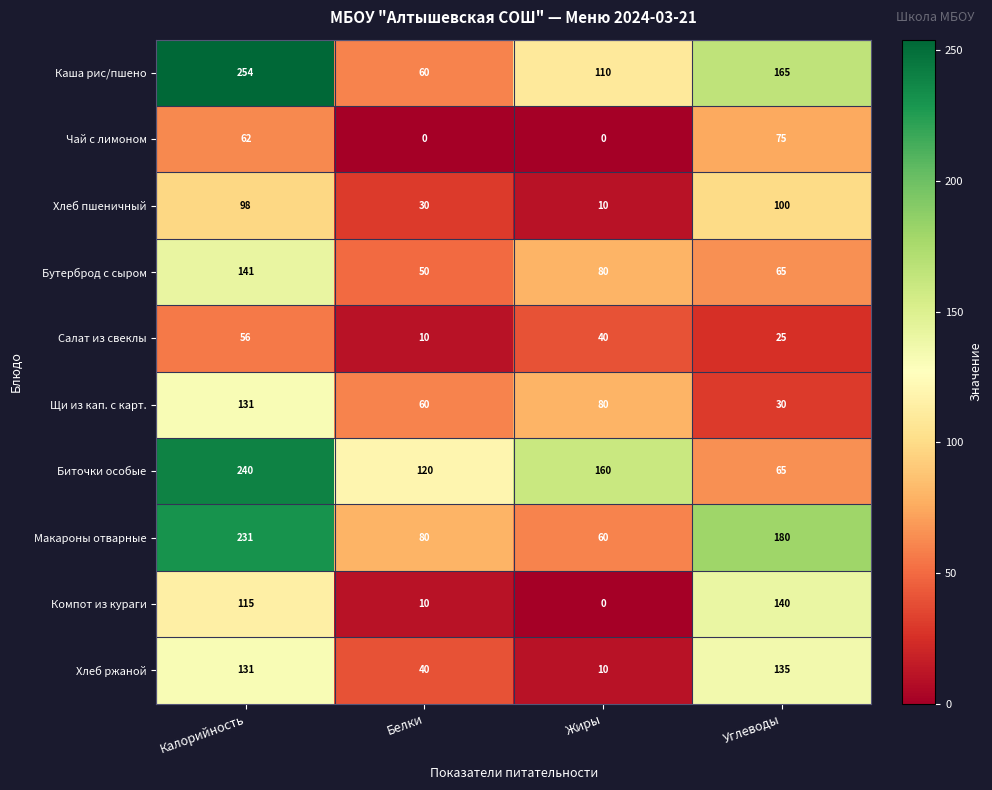

True or false: Компот из кураги has a value of 115 at Калорийность.

True